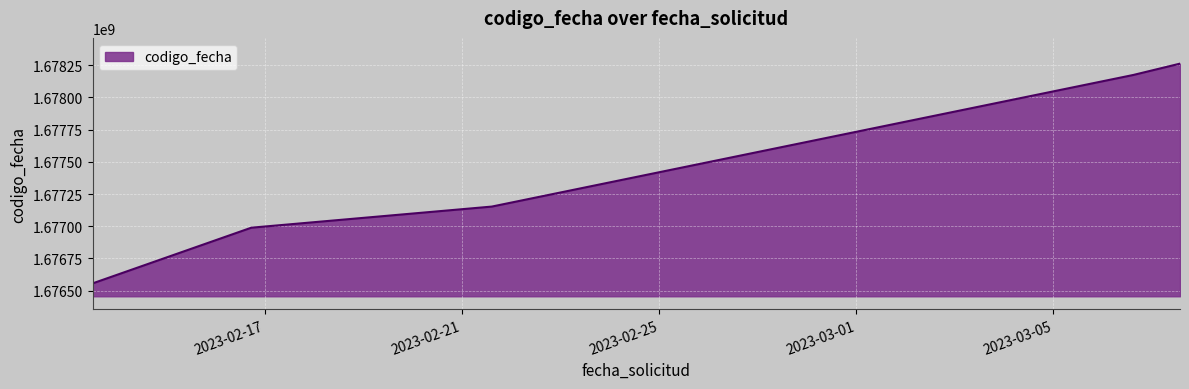

True or false: the data has more than 1 interior local peaks.

False